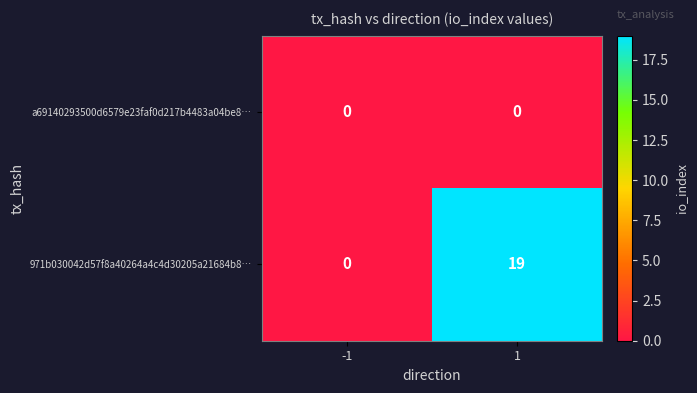

Is the value of 971b030042d57f8a40264a4c4d30205a21684b8… at 1 greater than the value of a69140293500d6579e23faf0d217b4483a04be8… at 1?

Yes